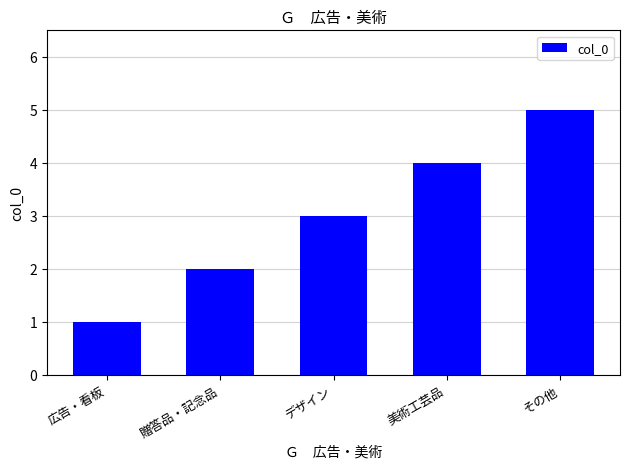

What position from the left is 広告・看板?

1